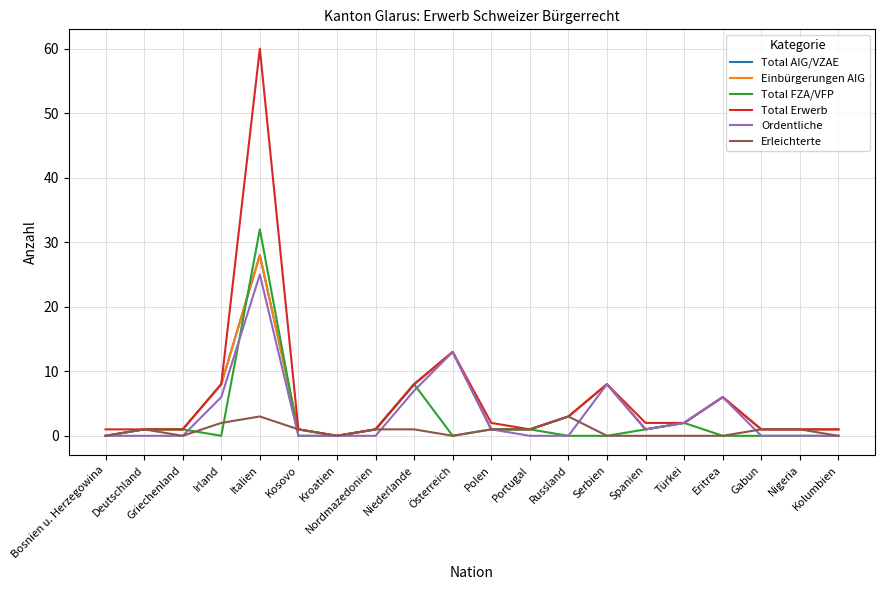

Reading right to left, list all the values displayed in this chart.

Total AIG/VZAE: Kolumbien=1	Nigeria=1	Gabun=1	Eritrea=6	Türkei=2	Spanien=1	Serbien=8	Russland=3	Portugal=1	Polen=1	Österreich=13	Niederlande=8	Nordmazedonien=1	Kroatien=0	Kosovo=1	Italien=28	Irland=8	Griechenland=1	Deutschland=1	Bosnien u. Herzegowina=0
Einbürgerungen AIG: Kolumbien=1	Nigeria=1	Gabun=1	Eritrea=6	Türkei=2	Spanien=1	Serbien=8	Russland=3	Portugal=1	Polen=1	Österreich=13	Niederlande=8	Nordmazedonien=1	Kroatien=0	Kosovo=1	Italien=28	Irland=8	Griechenland=1	Deutschland=1	Bosnien u. Herzegowina=0
Total FZA/VFP: Kolumbien=0	Nigeria=0	Gabun=0	Eritrea=0	Türkei=2	Spanien=1	Serbien=0	Russland=0	Portugal=1	Polen=1	Österreich=0	Niederlande=8	Nordmazedonien=1	Kroatien=0	Kosovo=0	Italien=32	Irland=0	Griechenland=1	Deutschland=1	Bosnien u. Herzegowina=0
Total Erwerb: Kolumbien=1	Nigeria=1	Gabun=1	Eritrea=6	Türkei=2	Spanien=2	Serbien=8	Russland=3	Portugal=1	Polen=2	Österreich=13	Niederlande=8	Nordmazedonien=1	Kroatien=0	Kosovo=1	Italien=60	Irland=8	Griechenland=1	Deutschland=1	Bosnien u. Herzegowina=1
Ordentliche: Kolumbien=0	Nigeria=0	Gabun=0	Eritrea=6	Türkei=2	Spanien=1	Serbien=8	Russland=0	Portugal=0	Polen=1	Österreich=13	Niederlande=7	Nordmazedonien=0	Kroatien=0	Kosovo=0	Italien=25	Irland=6	Griechenland=0	Deutschland=0	Bosnien u. Herzegowina=0
Erleichterte: Kolumbien=0	Nigeria=1	Gabun=1	Eritrea=0	Türkei=0	Spanien=0	Serbien=0	Russland=3	Portugal=1	Polen=1	Österreich=0	Niederlande=1	Nordmazedonien=1	Kroatien=0	Kosovo=1	Italien=3	Irland=2	Griechenland=0	Deutschland=1	Bosnien u. Herzegowina=0